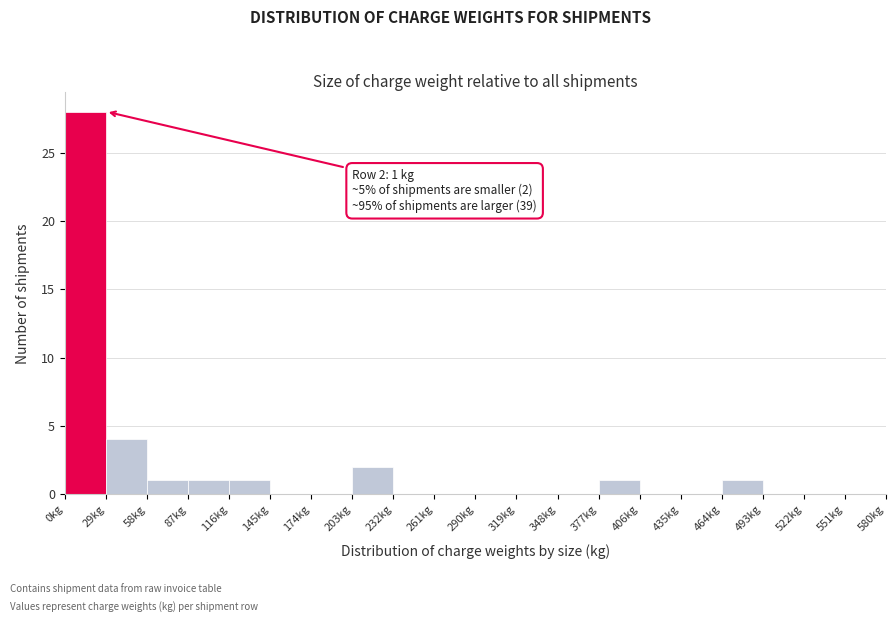

Which range on the x-axis has the tallest bar?

0 to 29